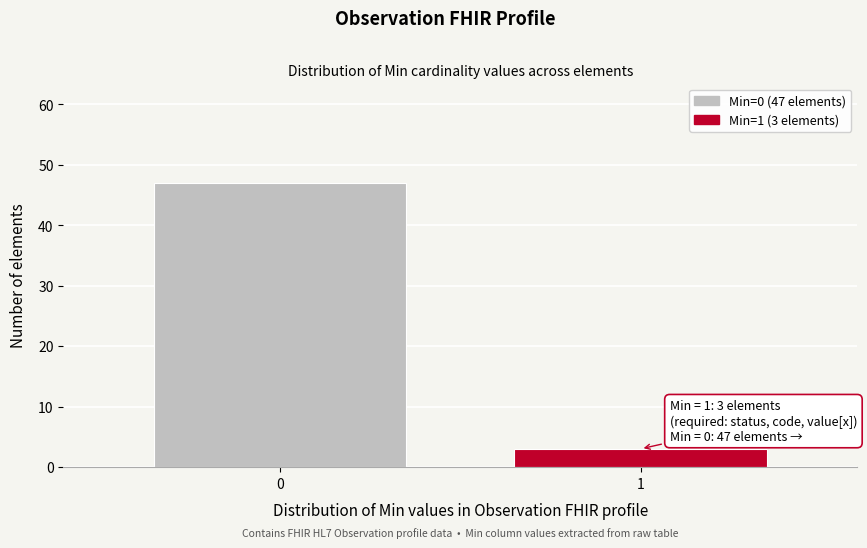

Reading right to left, transcribe all the data shown in this chart.

3	47